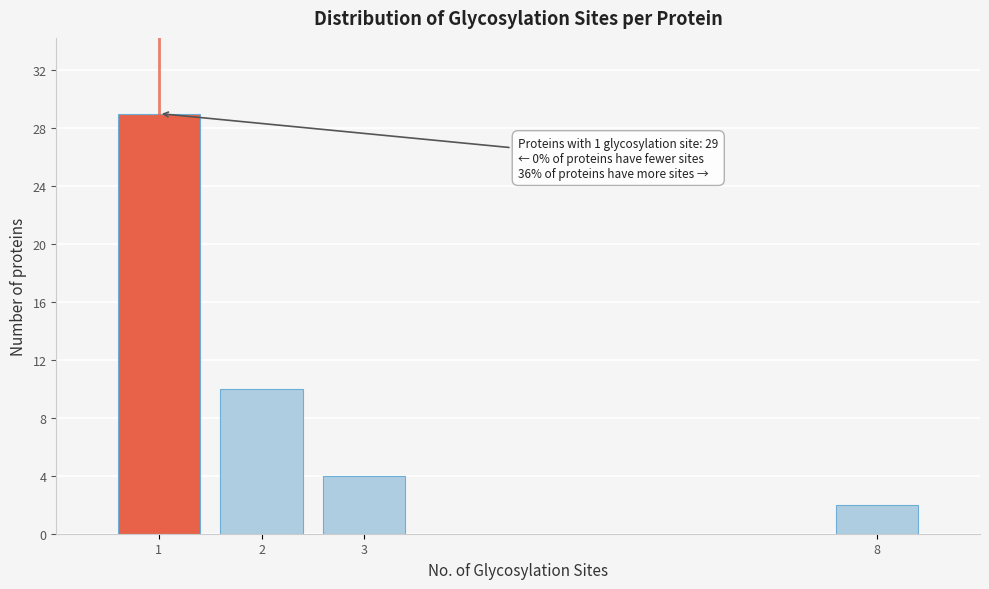

Reading right to left, what are all the values shown in this chart?

2	4	10	29